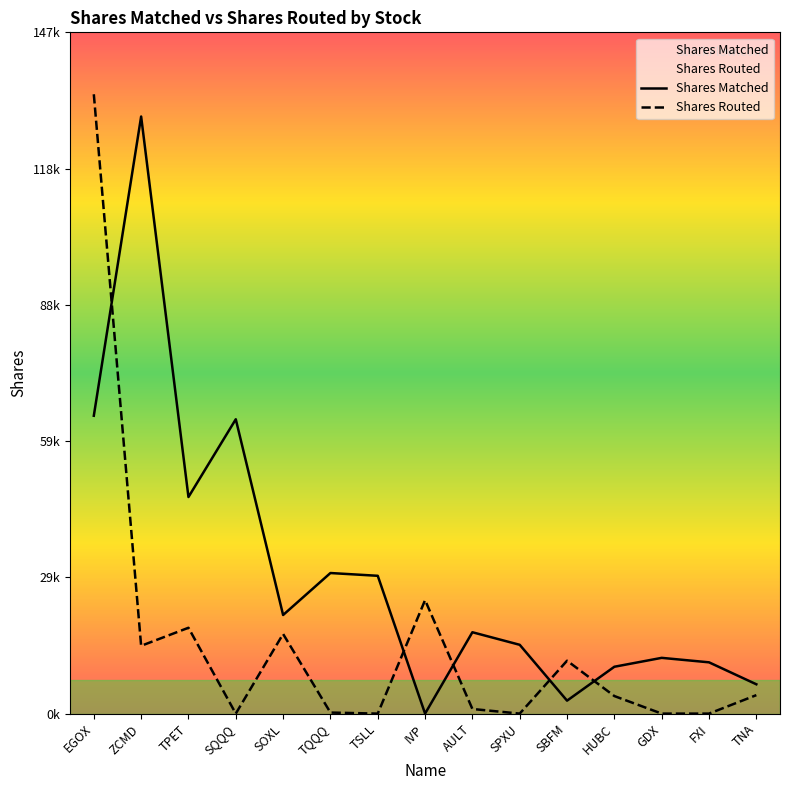

List the labels in order of Shares Routed value, smallest first.

SQQQ, TSLL, SPXU, GDX, FXI, TQQQ, AULT, HUBC, TNA, SBFM, ZCMD, SOXL, TPET, IVP, EGOX